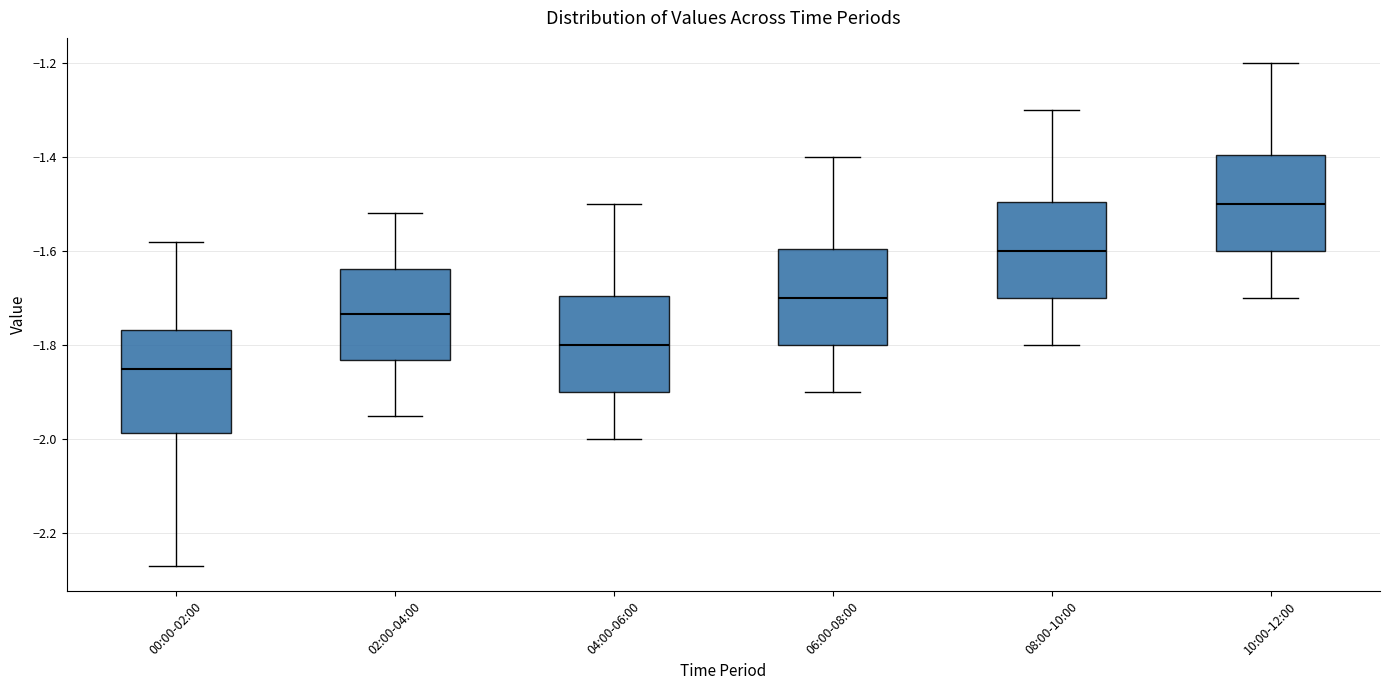

Which box has the lowest median line?

00:00-02:00